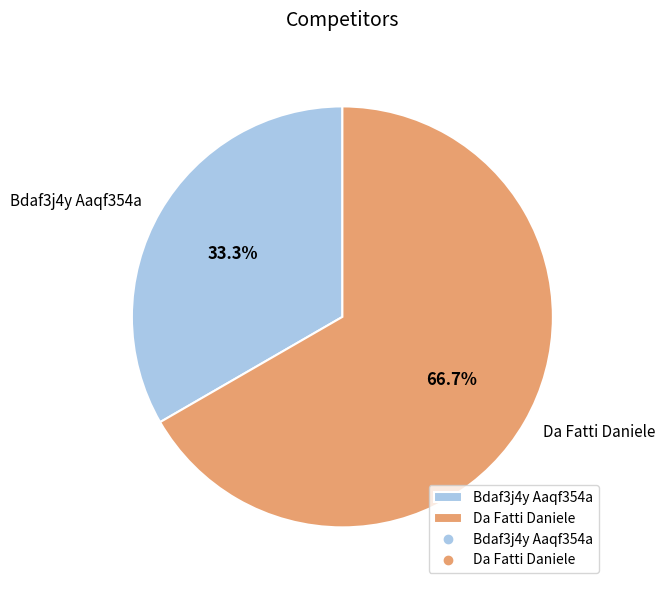

Between Da Fatti Daniele and Bdaf3j4y Aaqf354a, which is larger?

Da Fatti Daniele